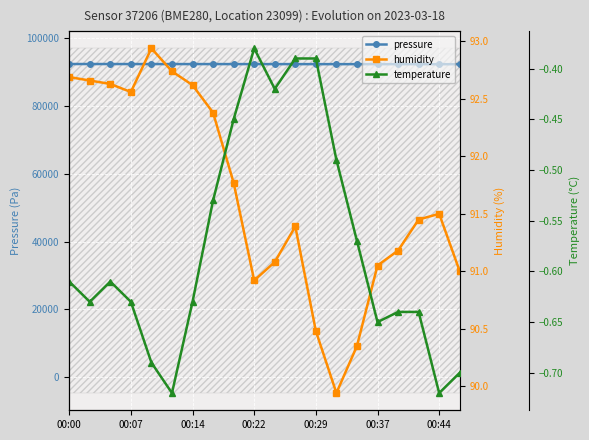

Reading left to right, what are all the values shown in this chart?

pressure: 92308.2	92304.3	92302.2	92296.4	92293.1	92293.7	92289.4	92291.8	92285.2	92285.6	92279.3	92281.4	92274.3	92271.0	92267.2	92265.2	92263.4	92258.9	92251.7	92257.4
humidity: 92.7	92.7	92.6	92.6	92.9	92.7	92.6	92.4	91.8	90.9	91.1	91.4	90.5	89.9	90.3	91.0	91.2	91.5	91.5	91.0
temperature: -0.6	-0.6	-0.6	-0.6	-0.7	-0.7	-0.6	-0.5	-0.5	-0.4	-0.4	-0.4	-0.4	-0.5	-0.6	-0.7	-0.6	-0.6	-0.7	-0.7